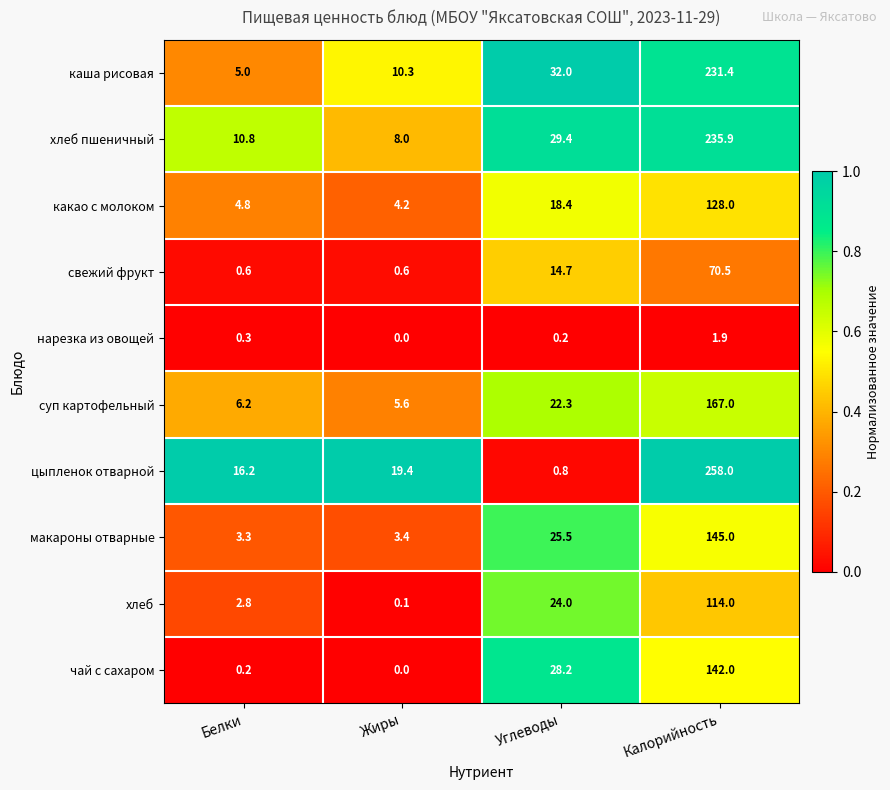

Is it true that чай с сахаром equals 0.0 at Жиры?

True